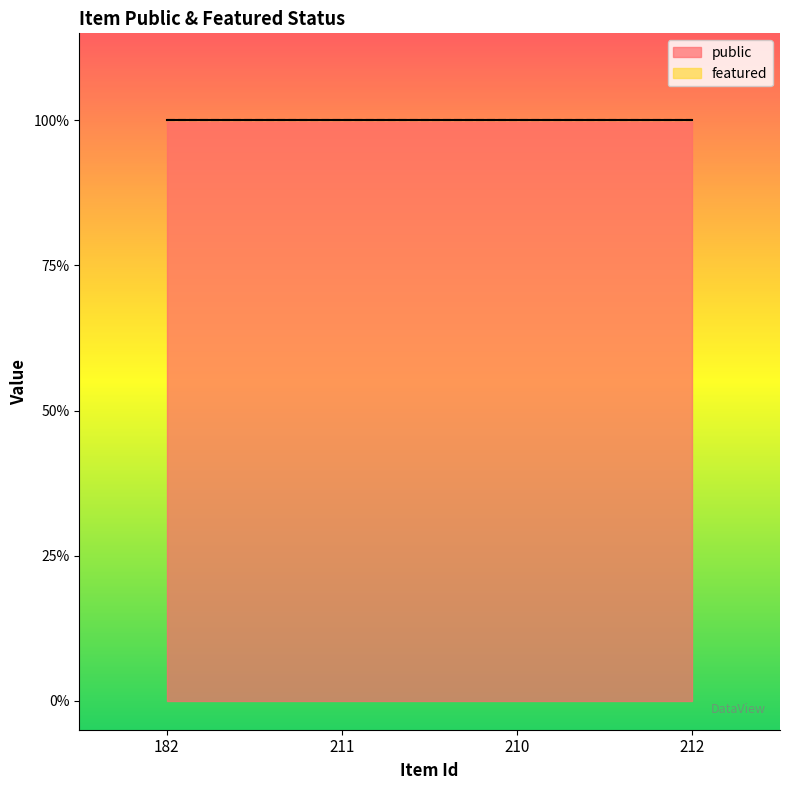

Where is featured nearest to the value 0?

182